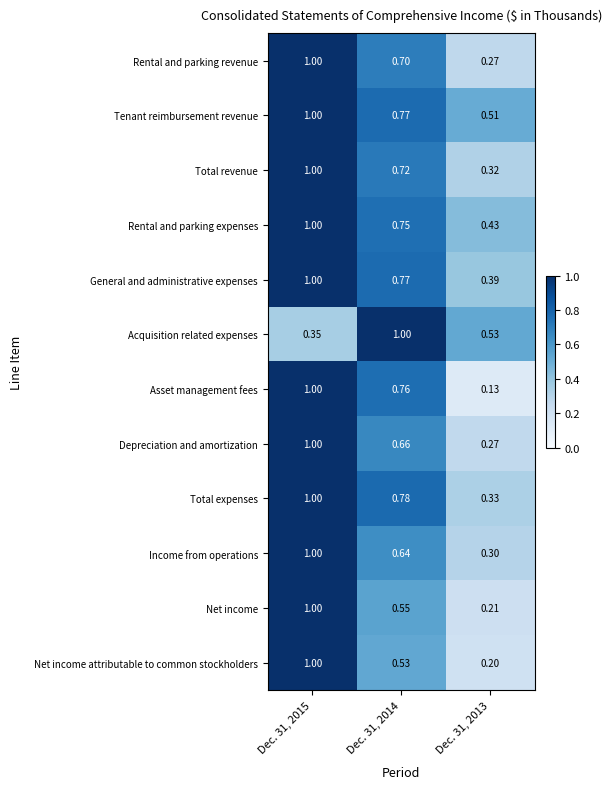

What is the total value across all series at Dec. 31, 2014?

8.6